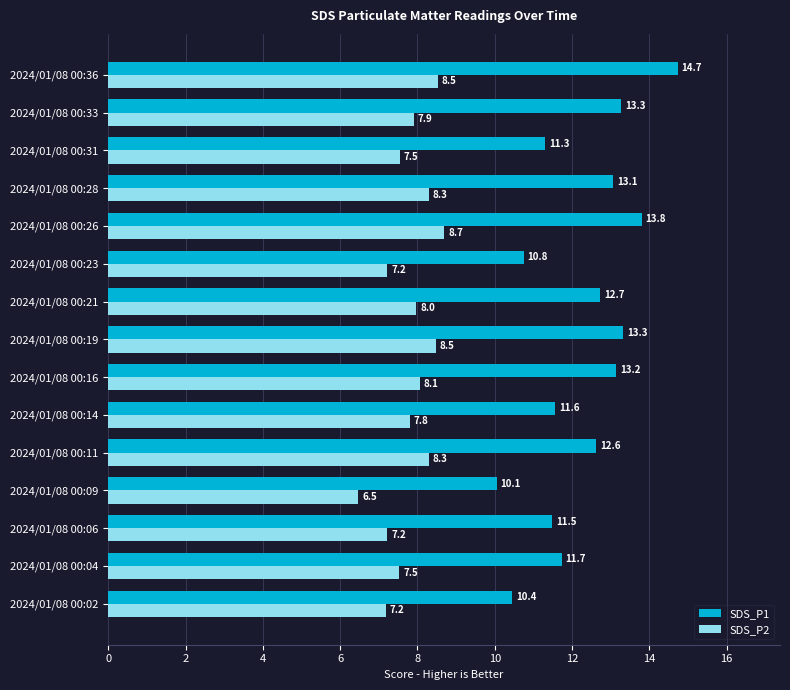

What is the greatest value displayed?

14.7